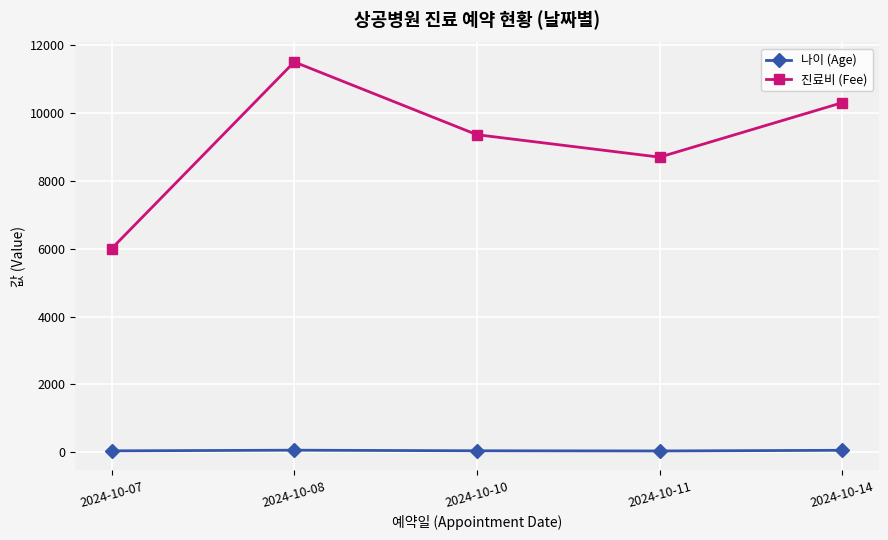

At which category is the sum across all series the highest?

2024-10-08